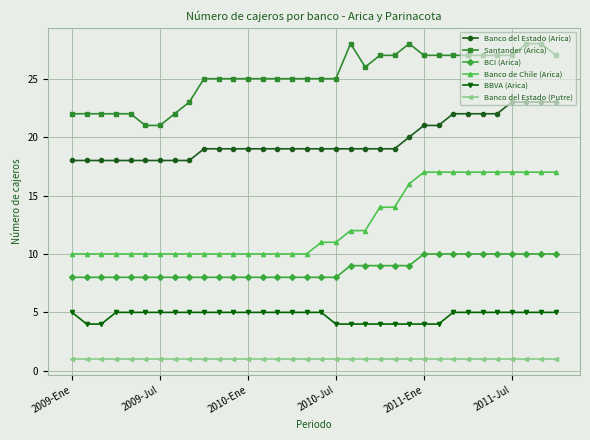

True or false: Santander (Arica) has more than 1 interior local peaks.

True